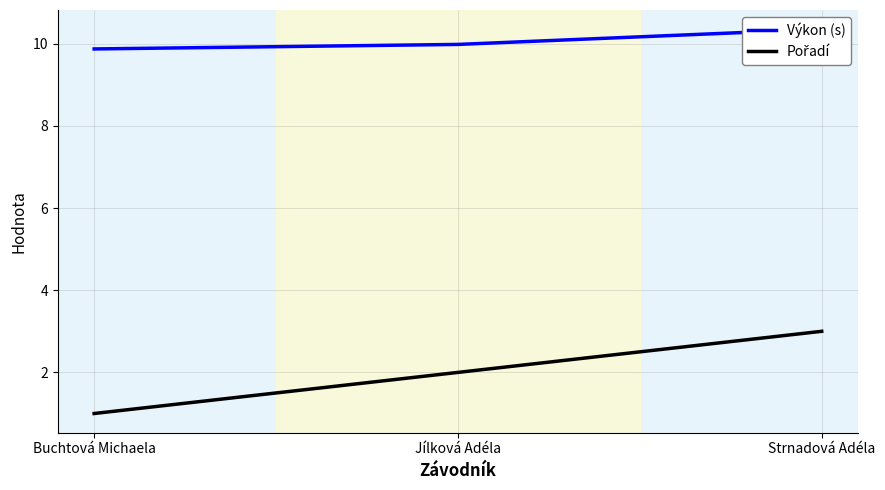

Which has a higher value, Buchtová Michaela or Jílková Adéla?

Jílková Adéla